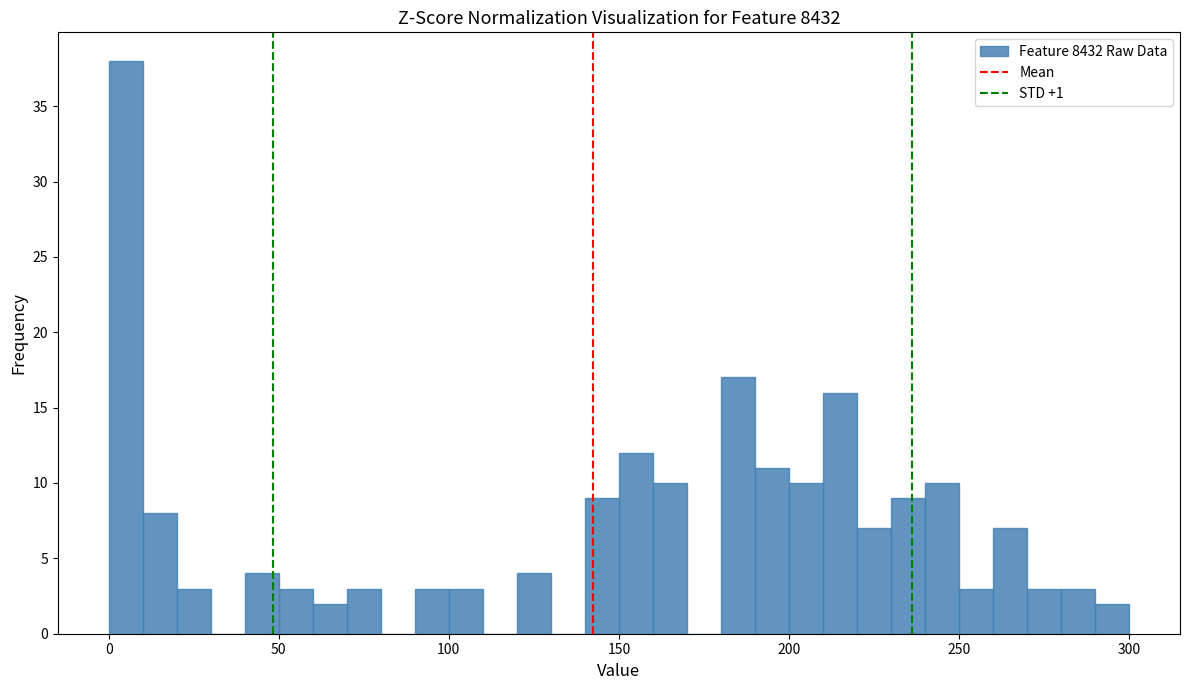

Around what value on the x-axis is the tallest bar? Give the approximate position of its centre, as read against the axis.

5